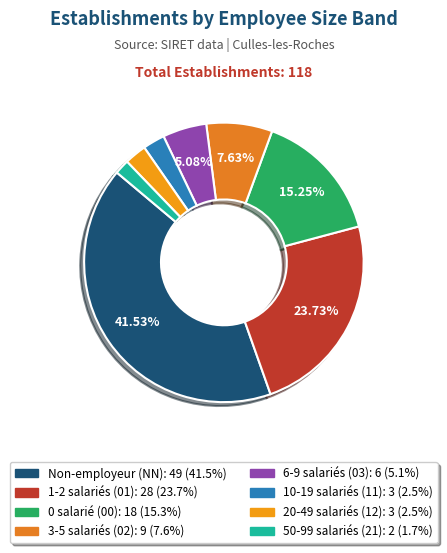

Count the number of slices in the pie.

8